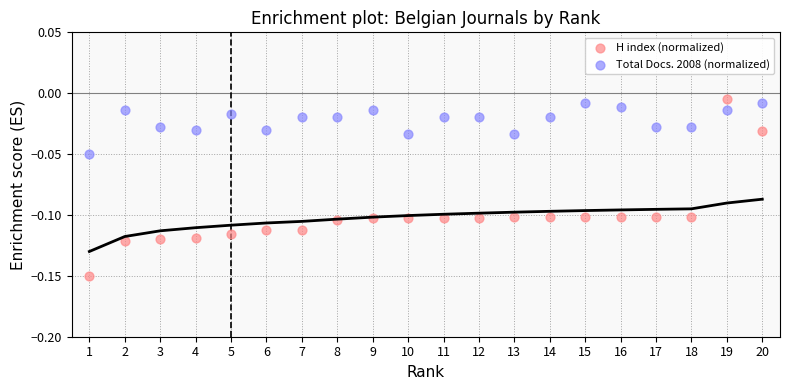

Across all data points, what is the range of X values (max minus min)?

19.0